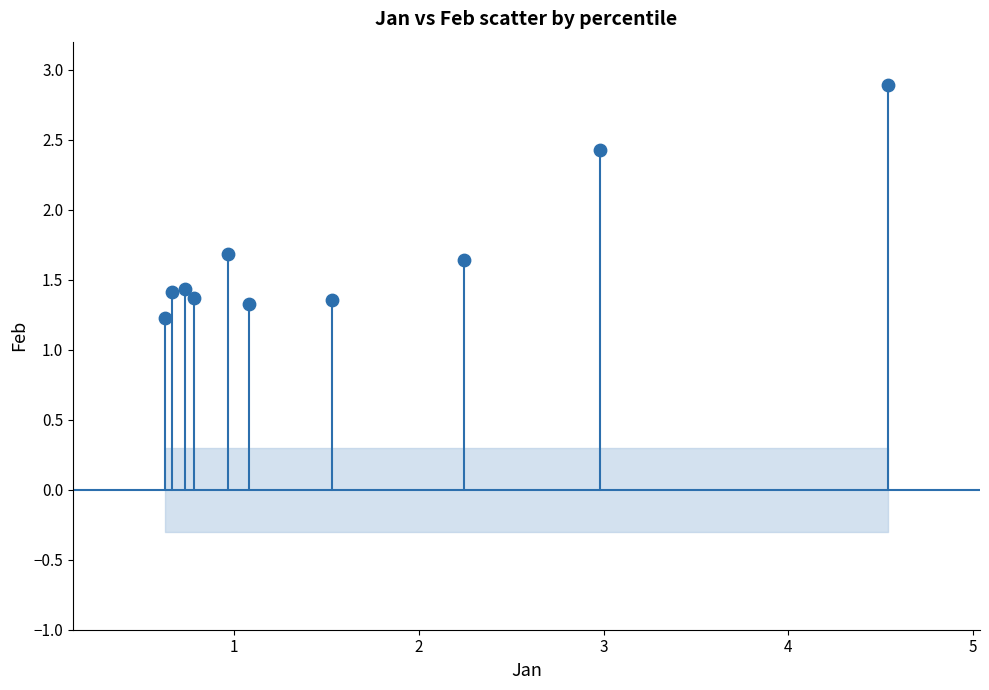

What is the average Y value?

1.7